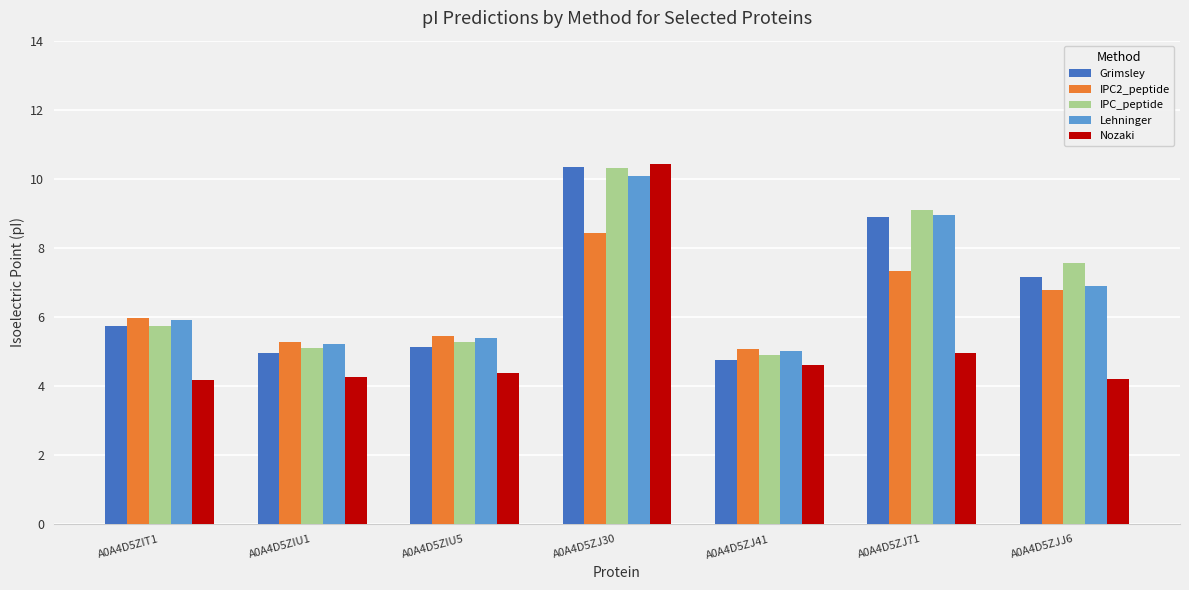

How many bars are there in total?

35